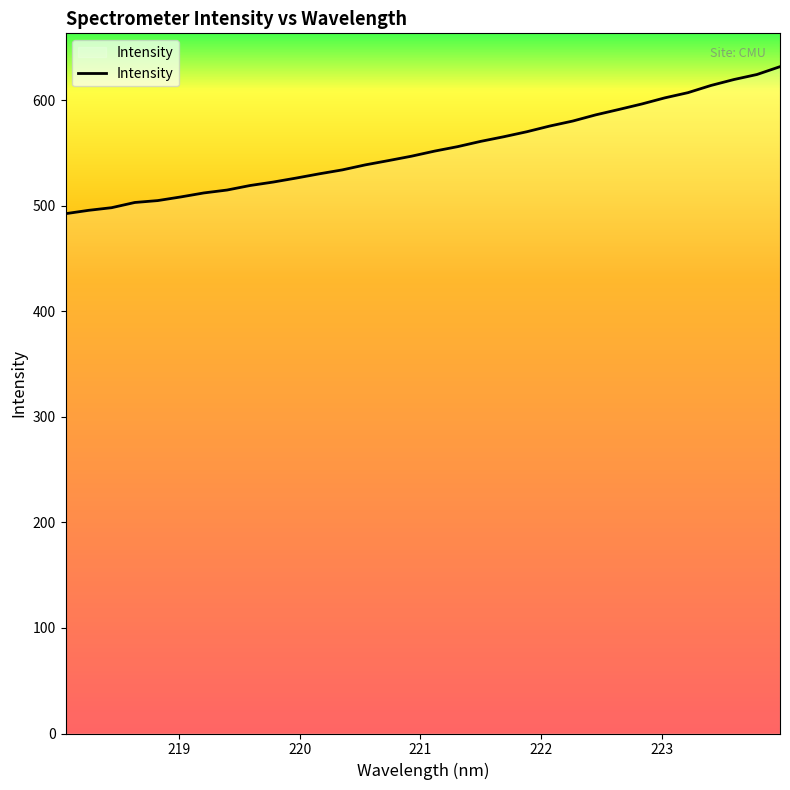

What is the difference between the maximum and minimum values?

139.3